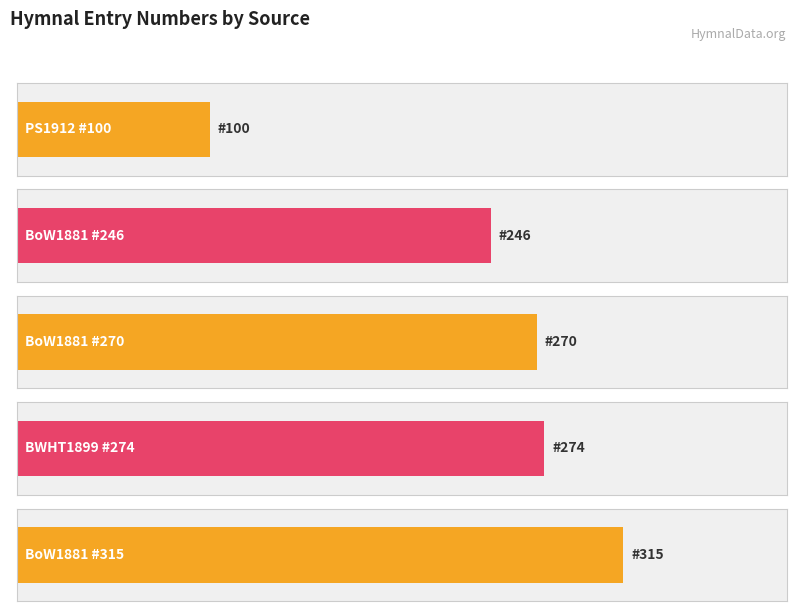

Are the bars horizontal?

Yes